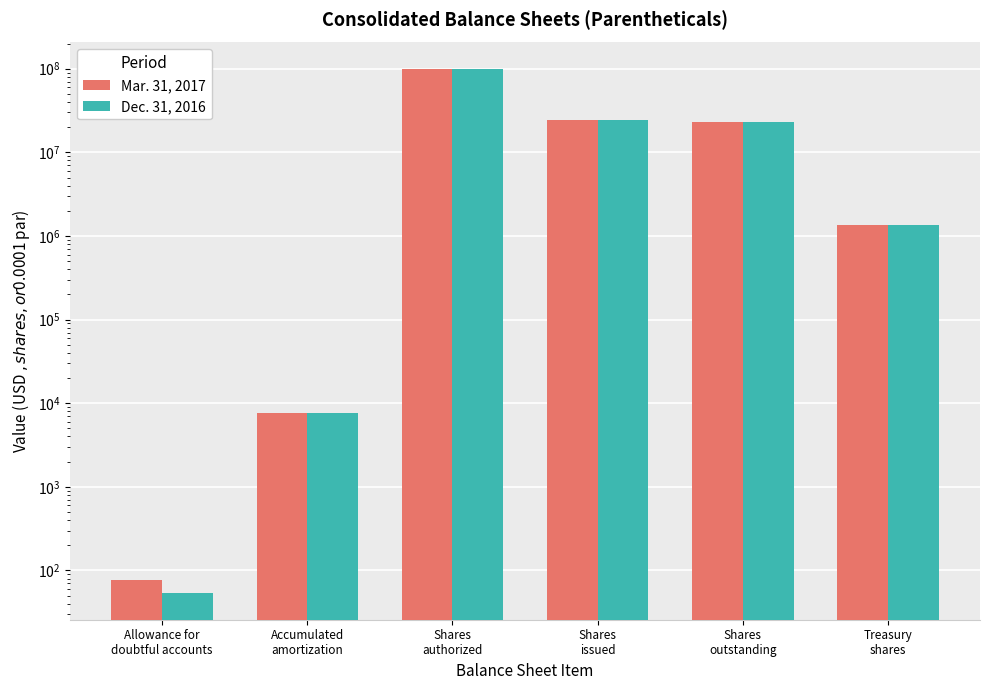

What are all the series names shown in the legend?

Mar. 31, 2017, Dec. 31, 2016